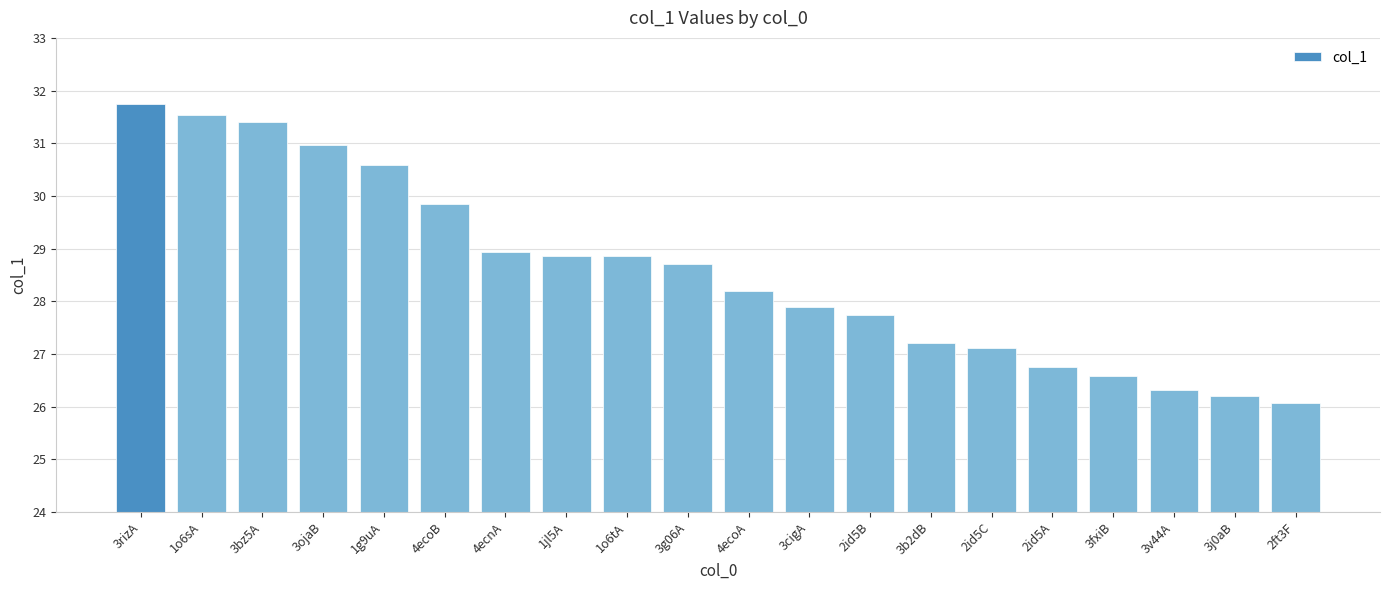

Which has a higher value, 3ojaB or 4ecoB?

3ojaB